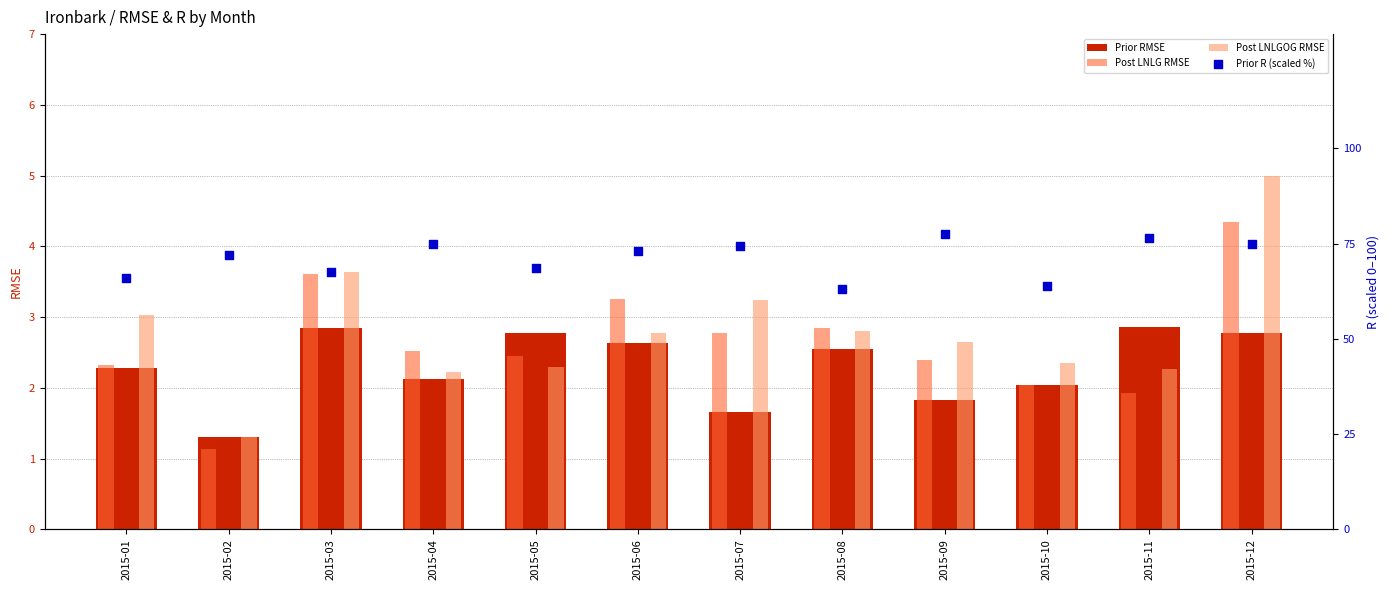

Is the value of Post LNLGOG RMSE at 2015-05 greater than the value of Prior R (scaled %) at 2015-08?

No